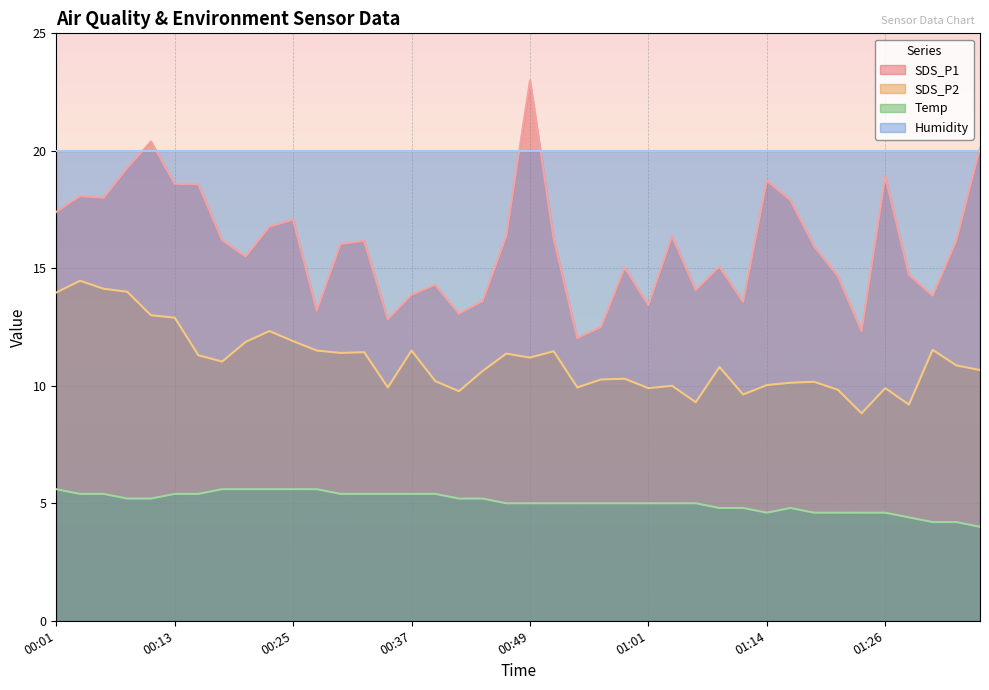

What value does the SDS_P1 series have at 00:23?

16.8